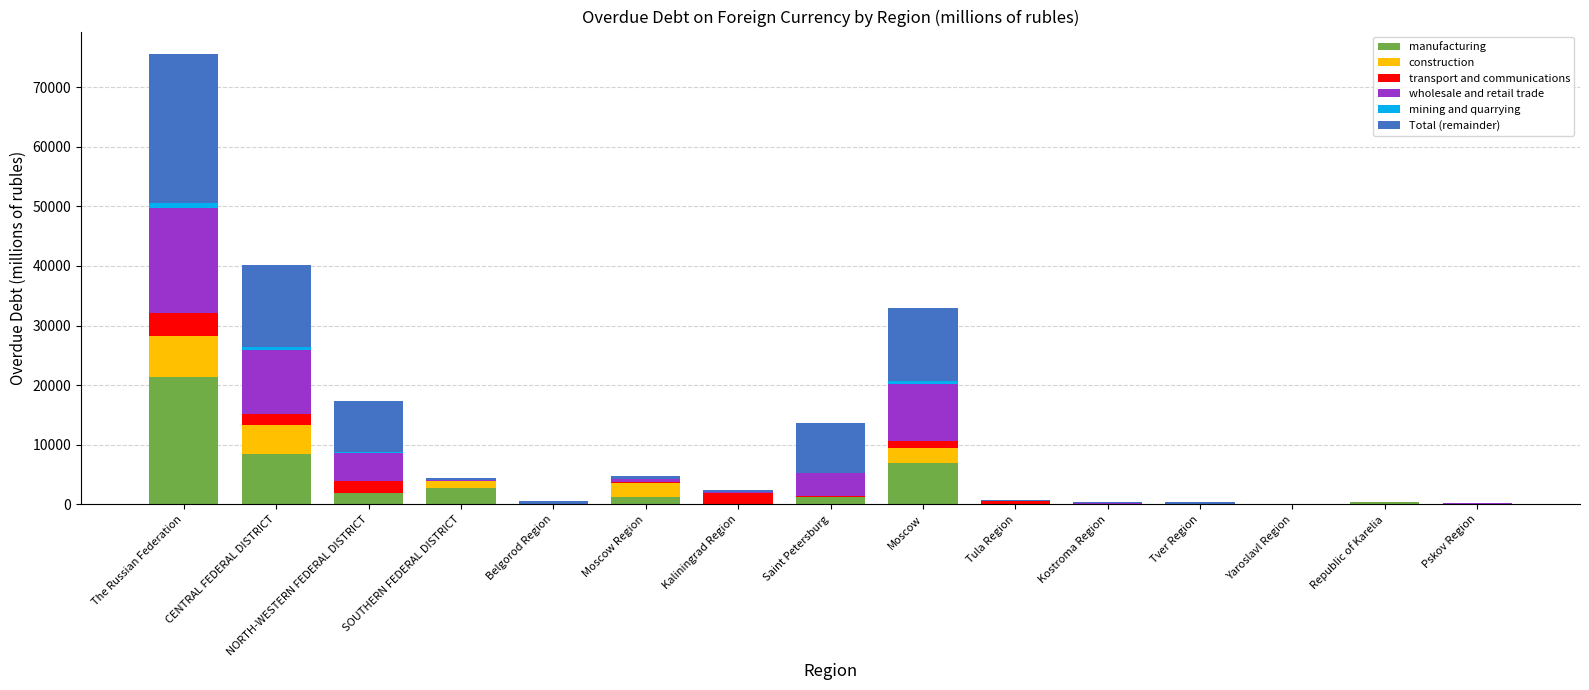

At which category is the sum across all series the highest?

The Russian Federation